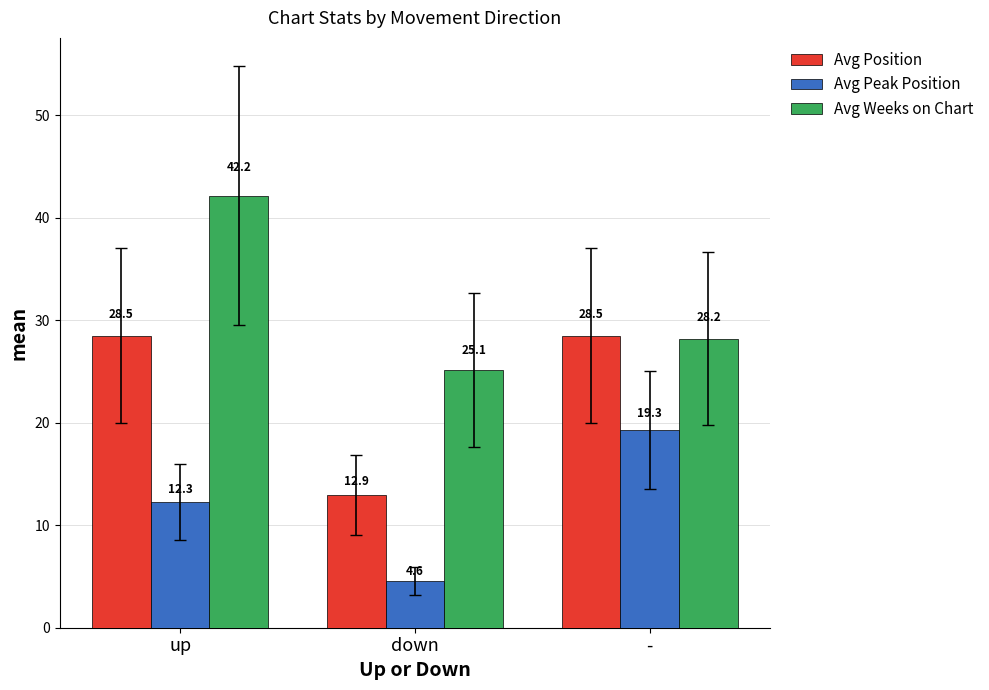

Are the bars horizontal?

No